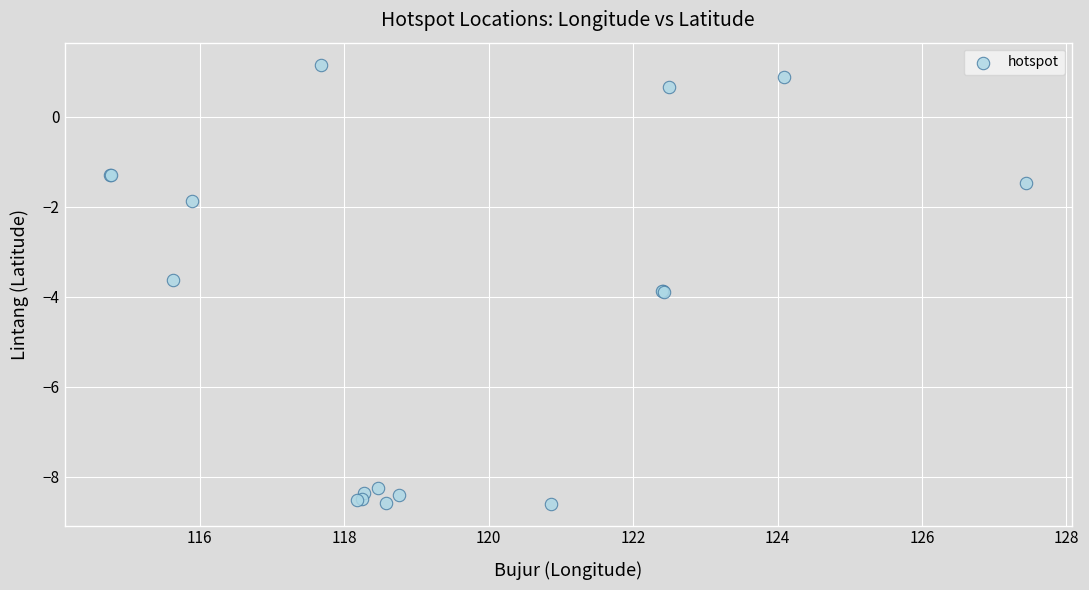

What Y value in the scatter plot is closest to -3?

-3.6